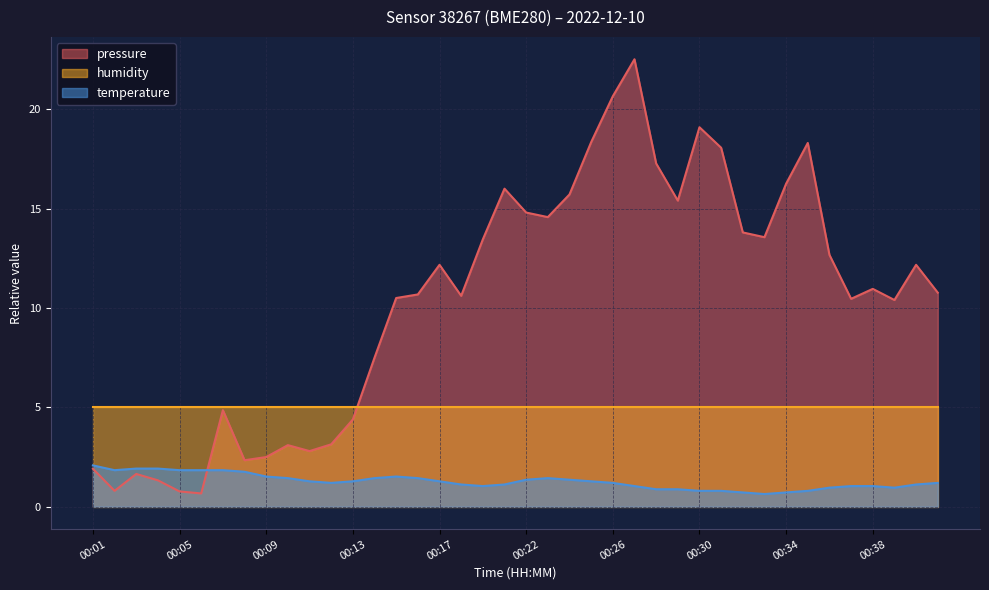

What is the difference between the pressure values at 00:24 and 00:26?

4.9